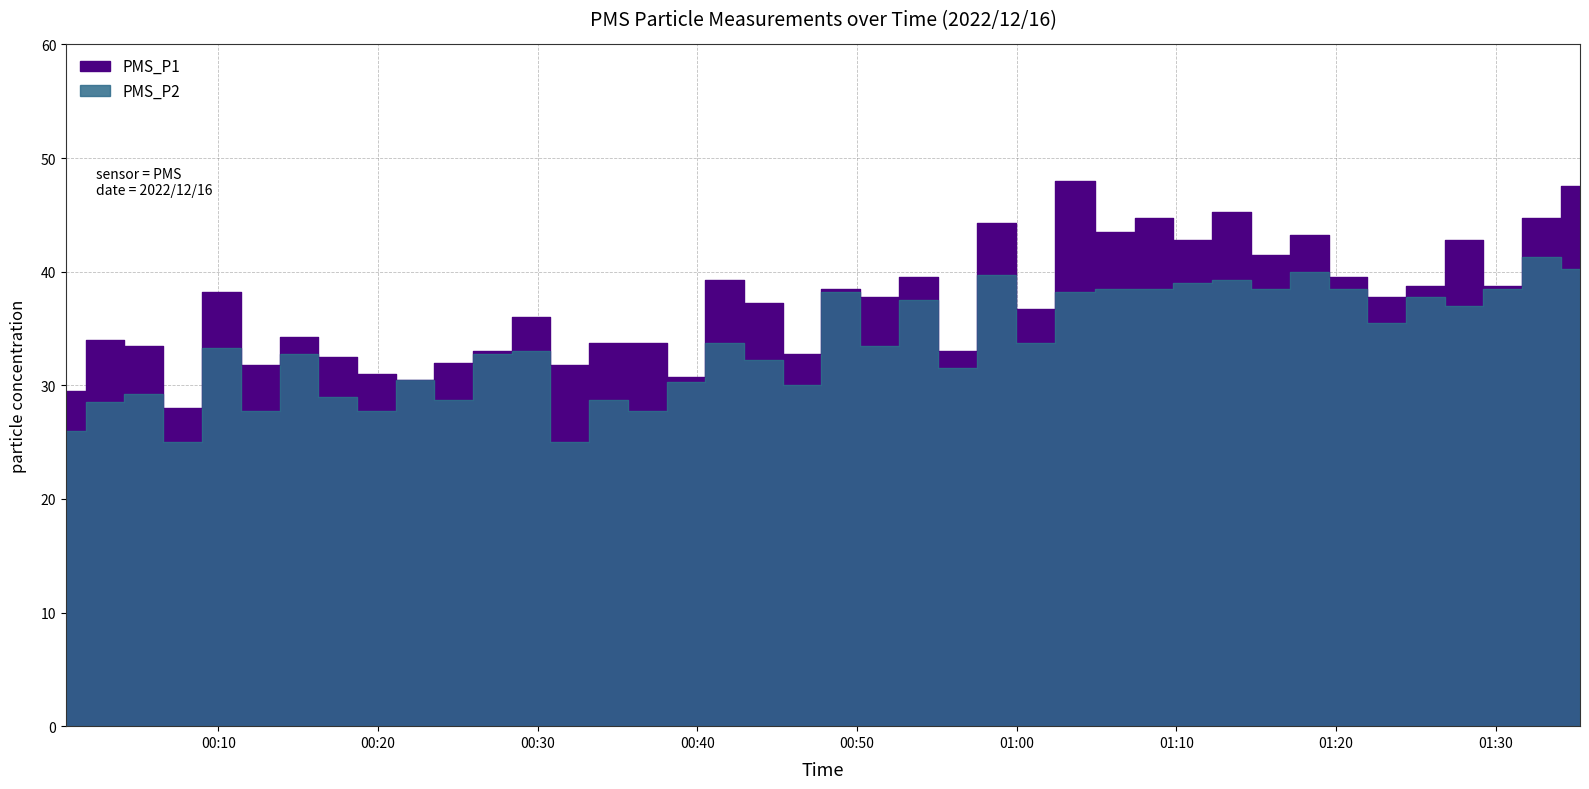

What is the difference between the maximum and minimum values in the PMS_P1 series?

20.0